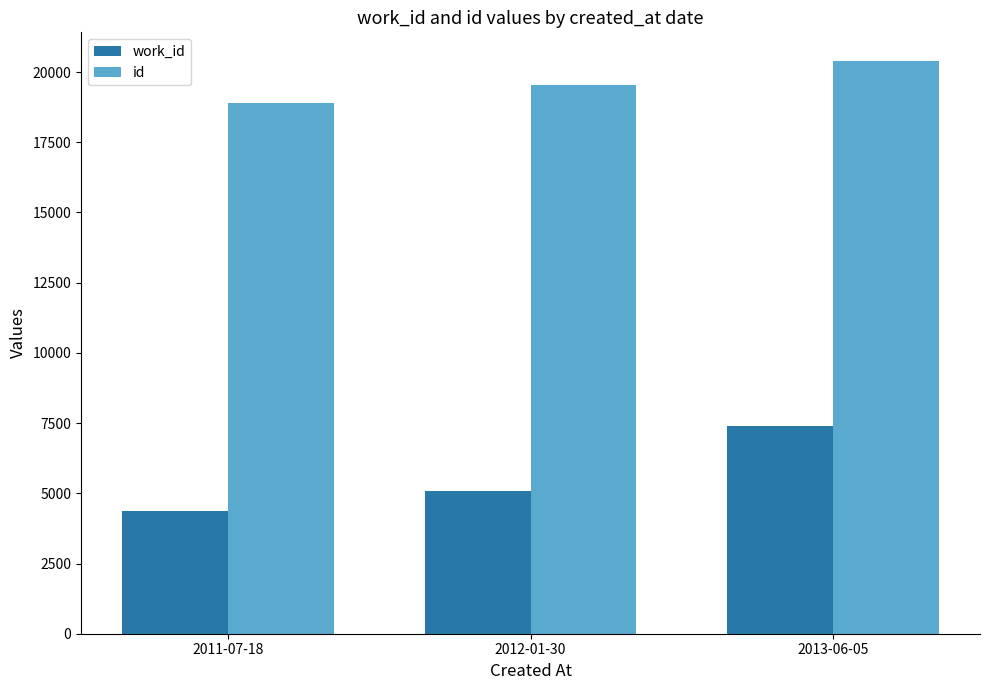

How many bars are there in total?

6